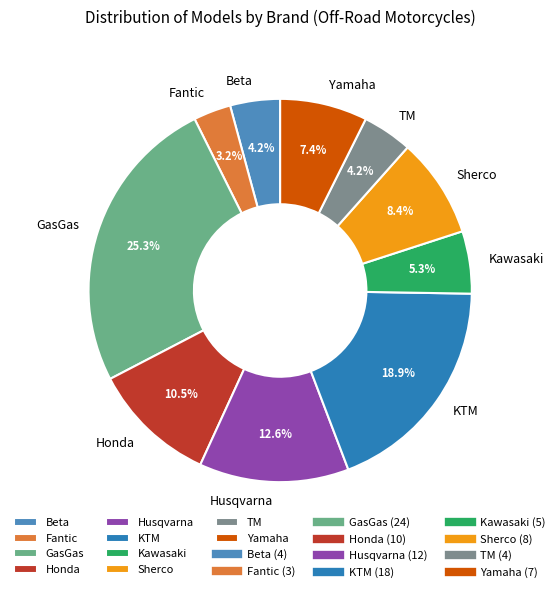

The GasGas slice represents 9% of the pie. True or false?

False